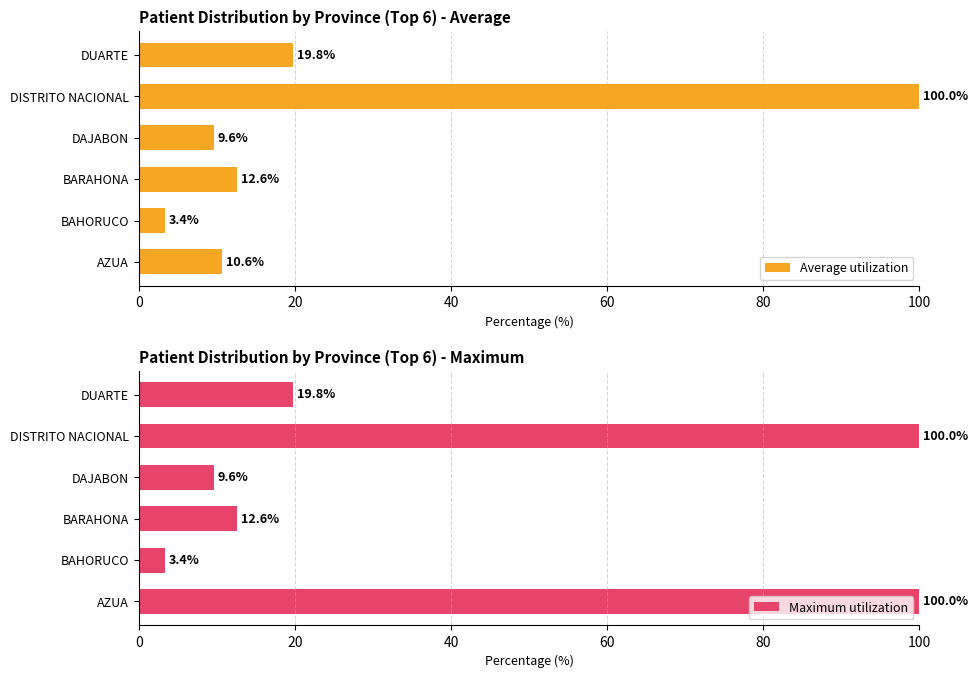

What is the value of the Average utilization bar at the 1st from the left?

10.6